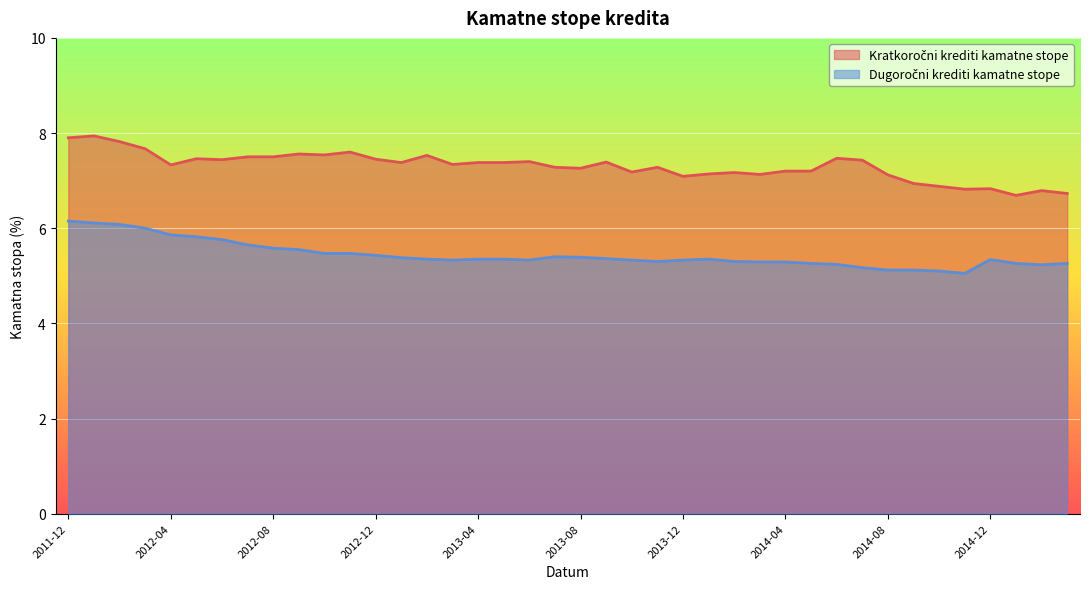

What is the label of the 29th point from the left?

2014-04